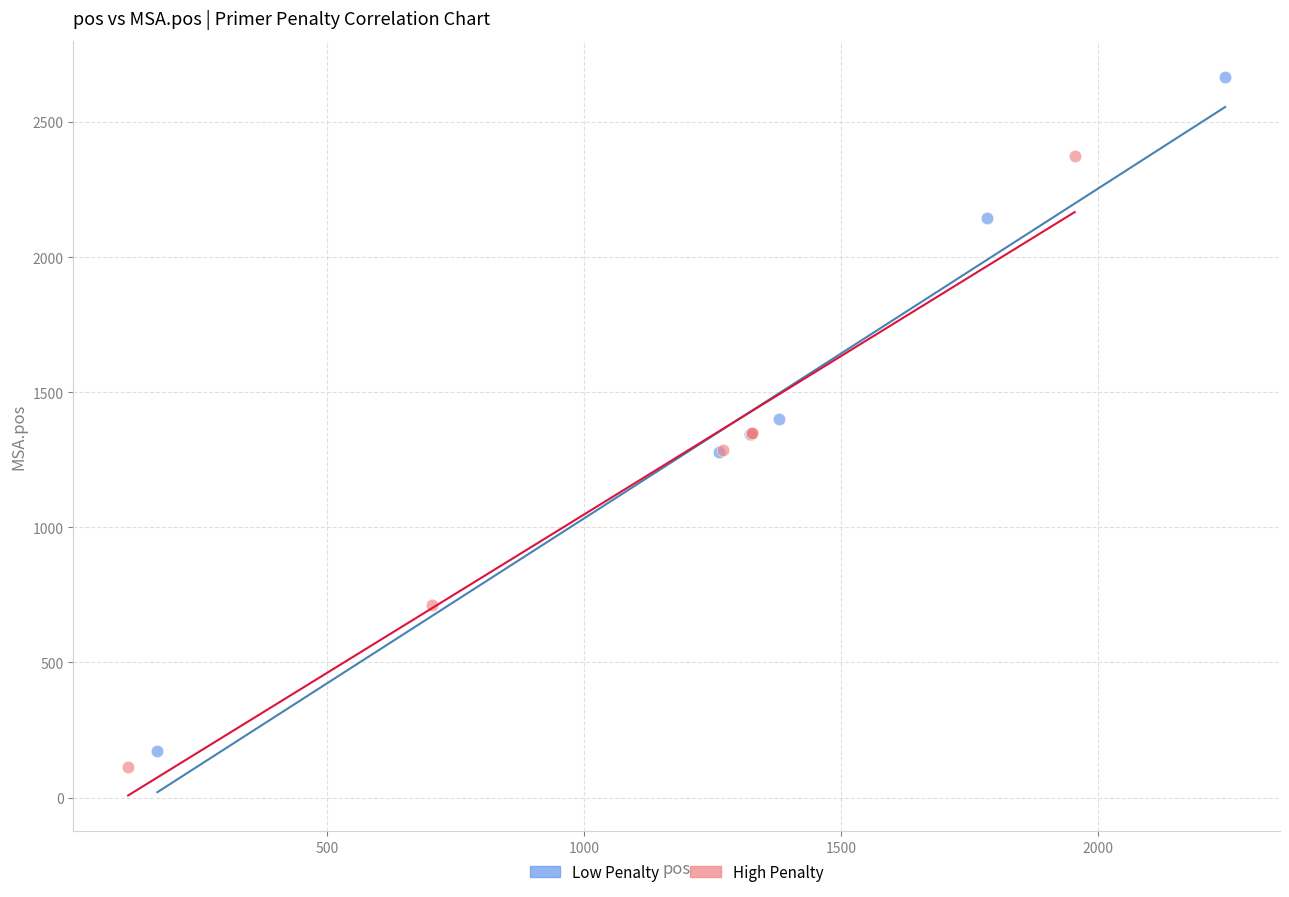

Which series has the largest Y range (max minus min)?

Low Penalty